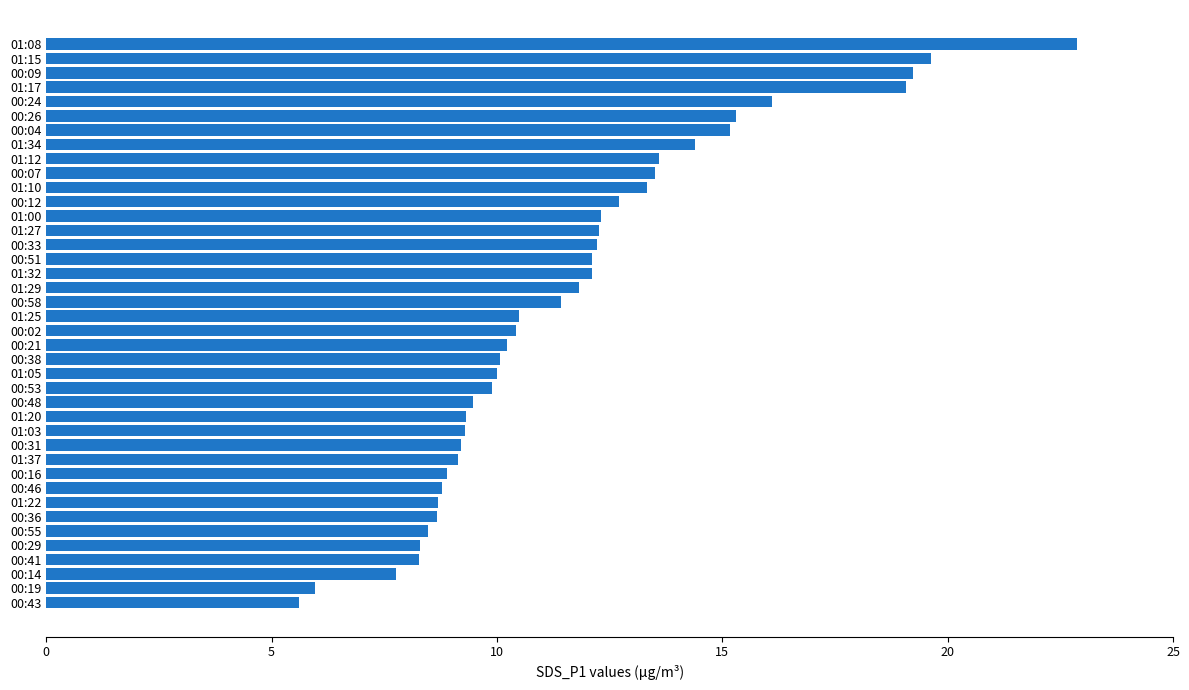

Does the chart contain stacked bars?

No